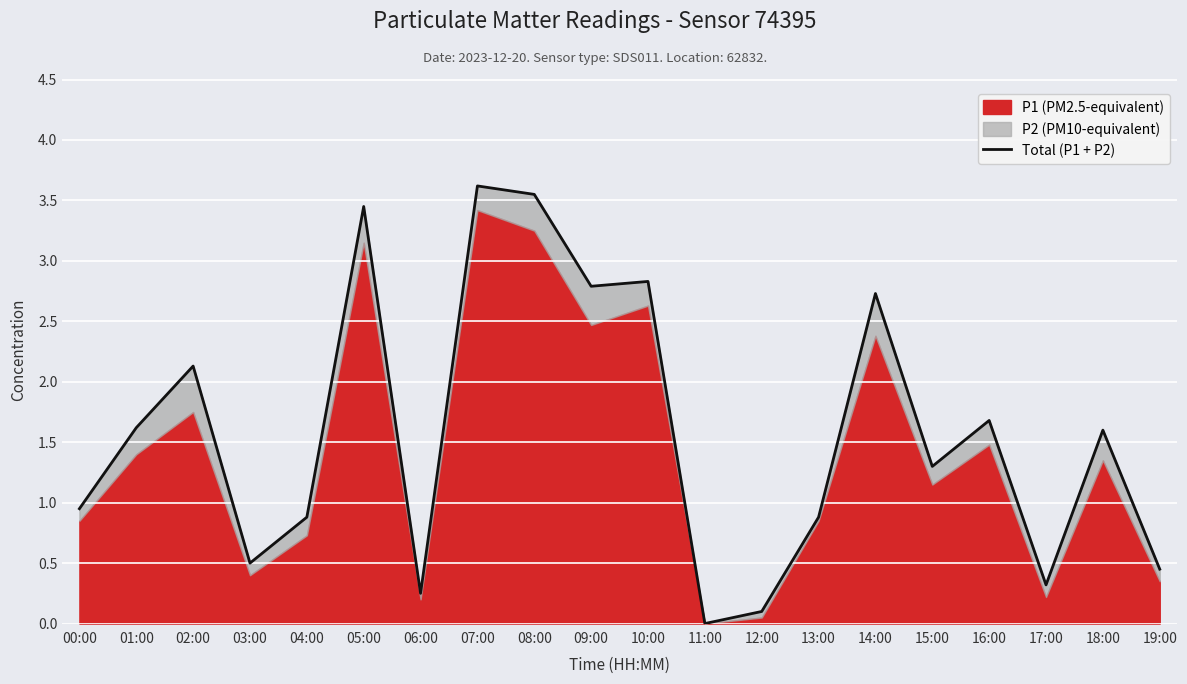

True or false: the data shows 2.1 at 02:00.

True